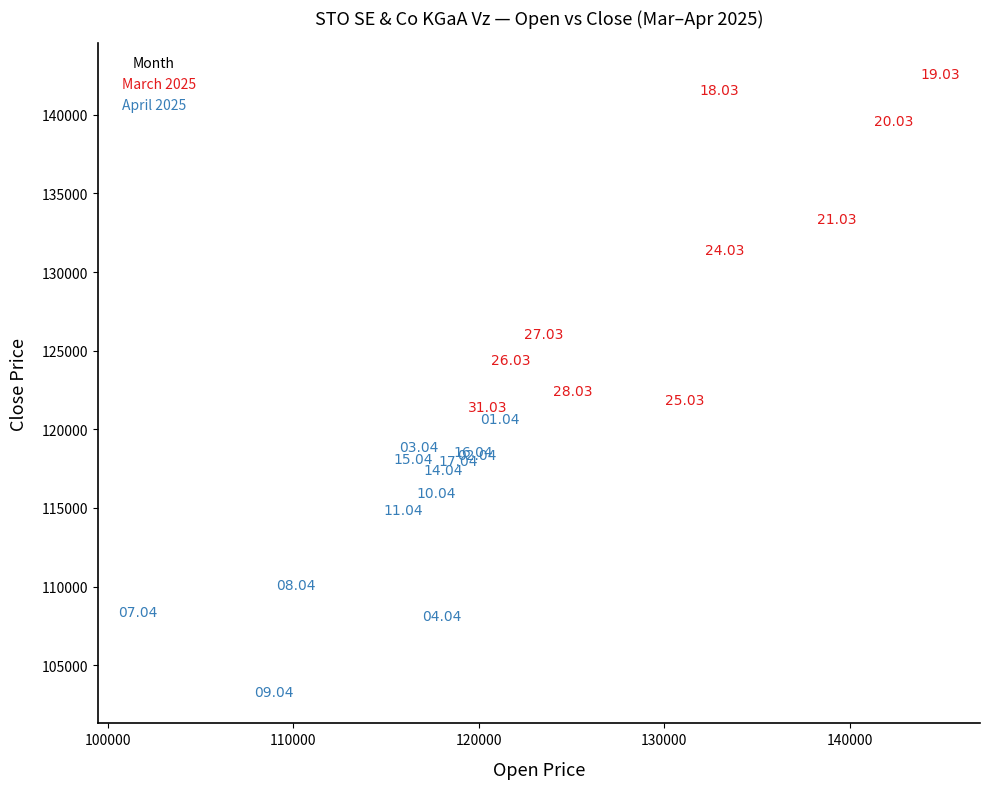

Which series contains the lowest Y value?

April 2025